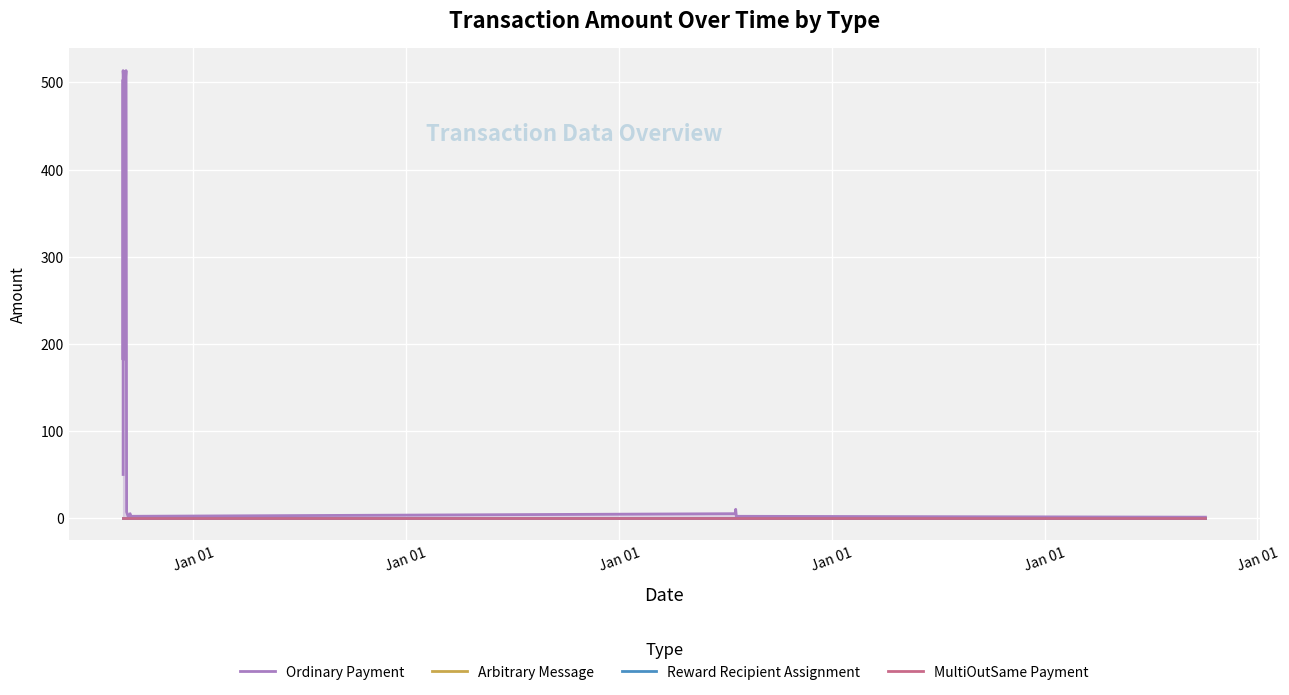

Which category has the highest value in the Arbitrary Message series?

Jan 01